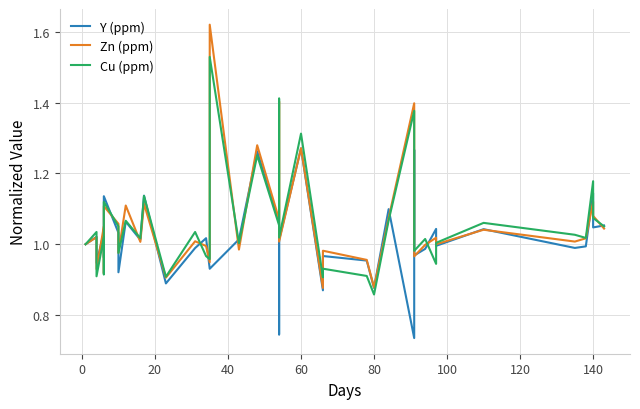

True or false: Cu (ppm) and Zn (ppm) cross at least once.

True